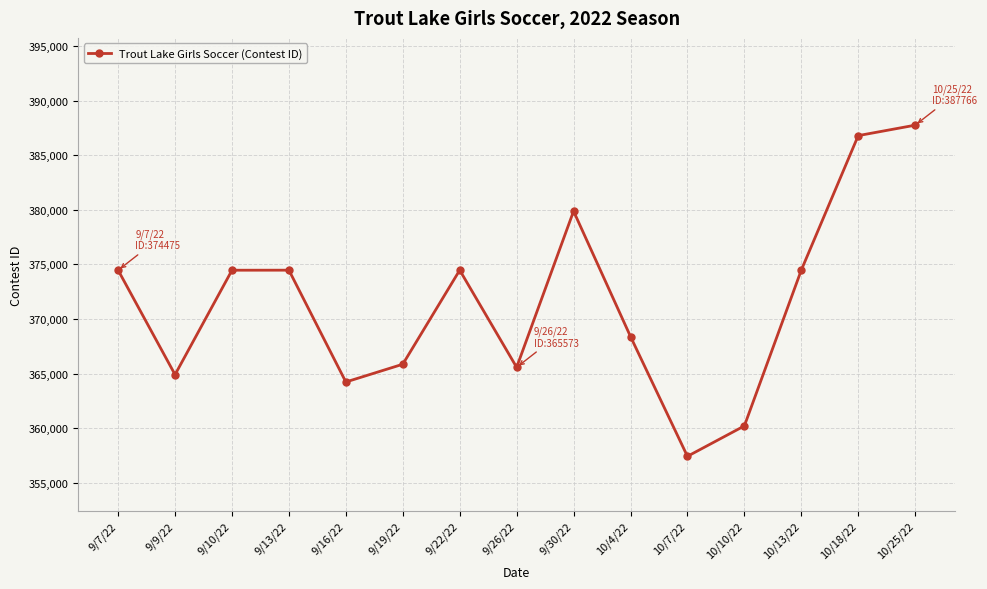

What is the difference between the maximum and minimum values?

30348